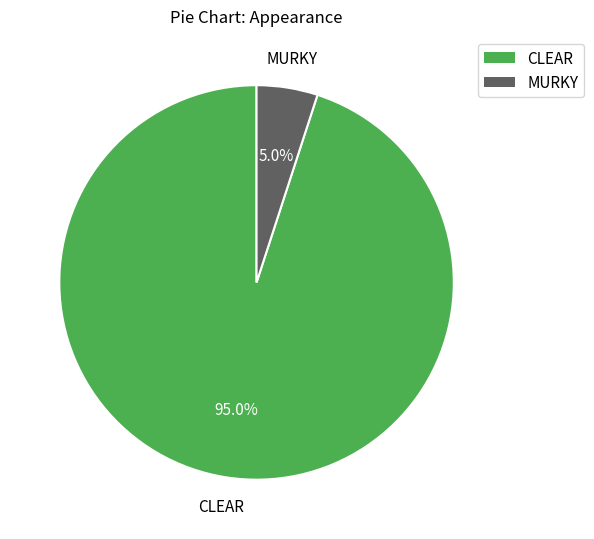

True or false: MURKY accounts for 5% of the total.

True